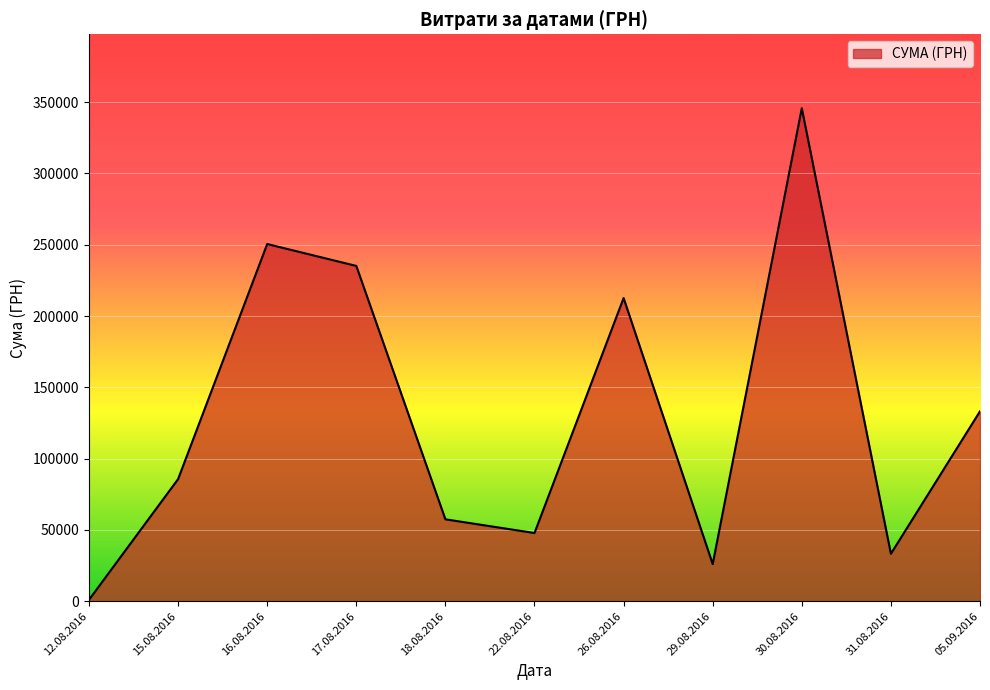

How many lines are shown in the chart?

1